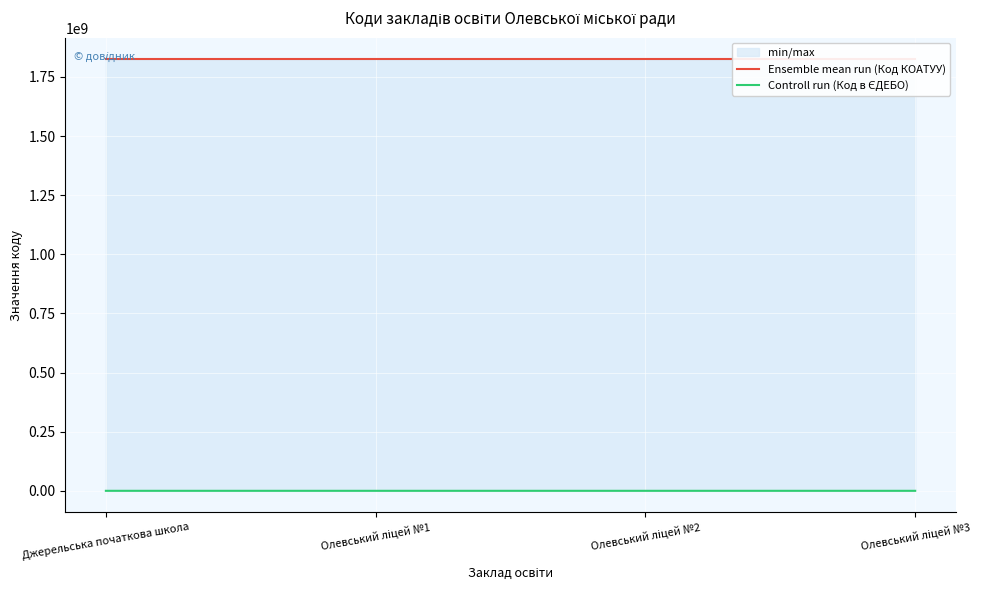

True or false: Controll run (Код в ЄДЕБО) and Ensemble mean run (Код КОАТУУ) intersect in this chart.

False